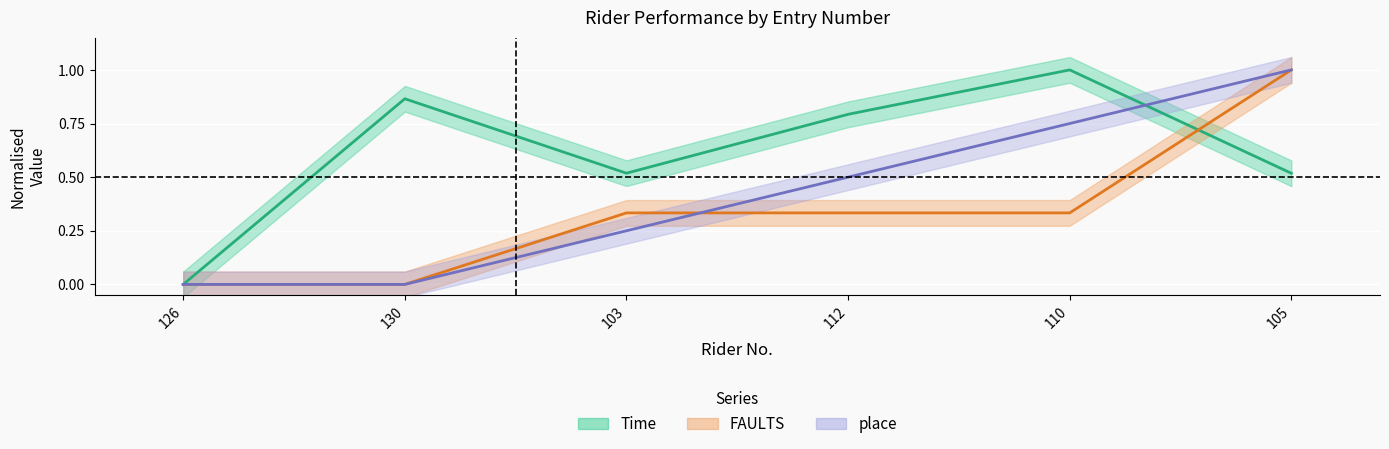

The place series shows 0.5 at 126. True or false?

False